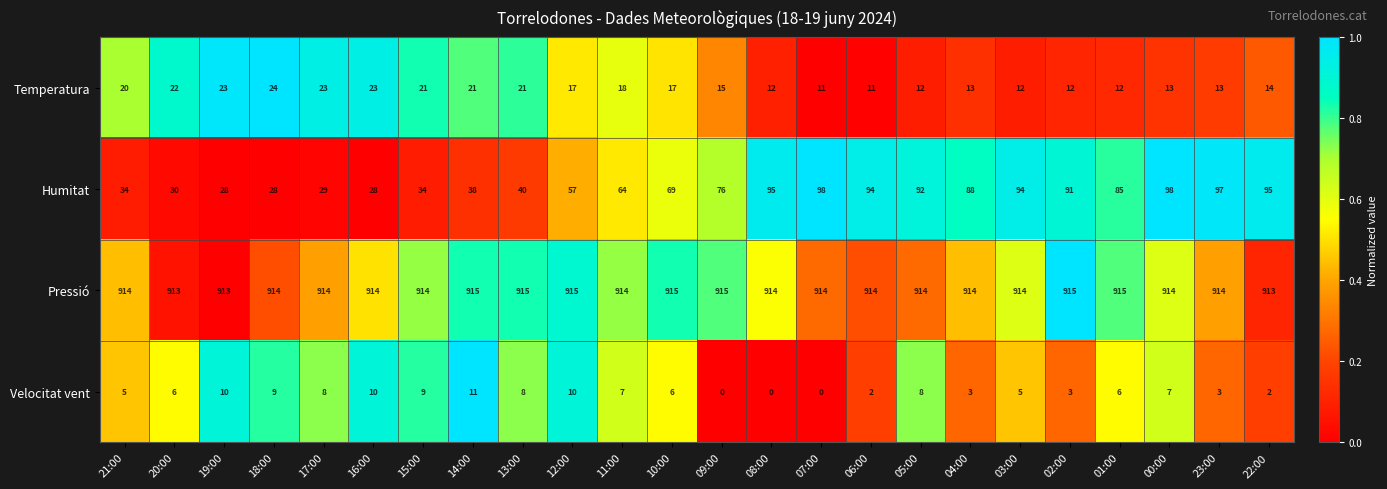

Between 10:00 and 06:00, which series saw the biggest shift?

Humitat